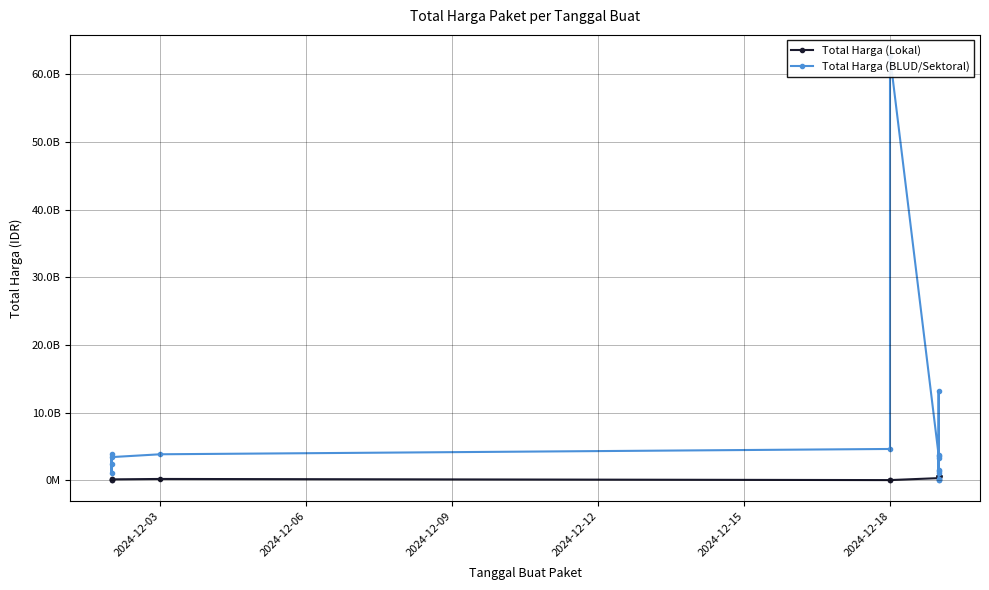

List the series in order of their peak value, lowest first.

Total Harga (Lokal), Total Harga (BLUD/Sektoral)